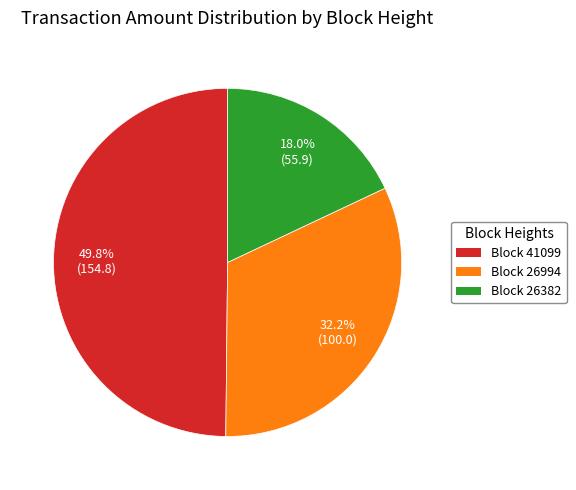

Is there a majority slice in this chart?

No